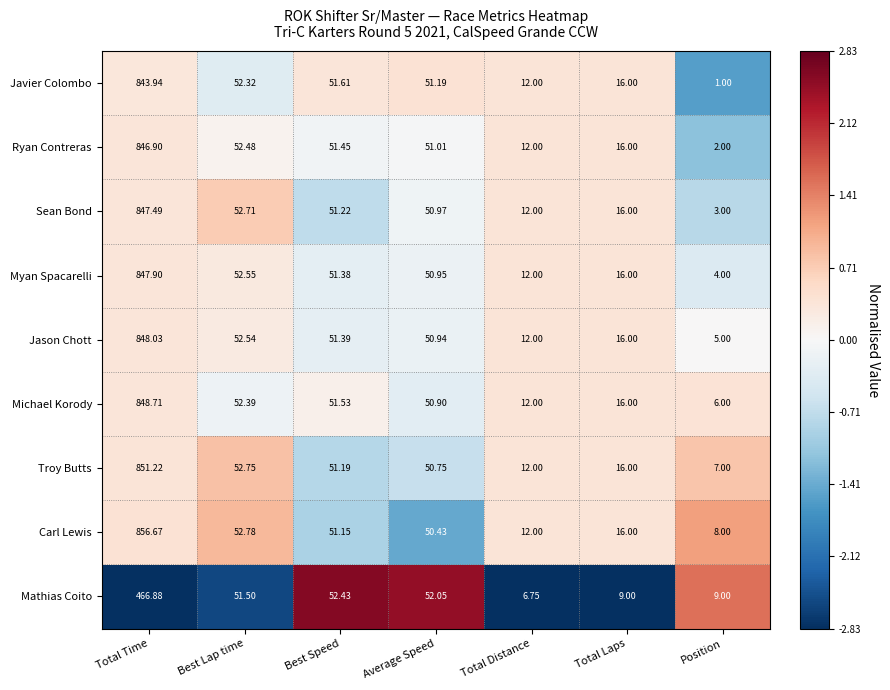

Rank the series at Total Time from lowest to highest value.

Mathias Coito, Javier Colombo, Ryan Contreras, Sean Bond, Myan Spacarelli, Jason Chott, Michael Korody, Troy Butts, Carl Lewis